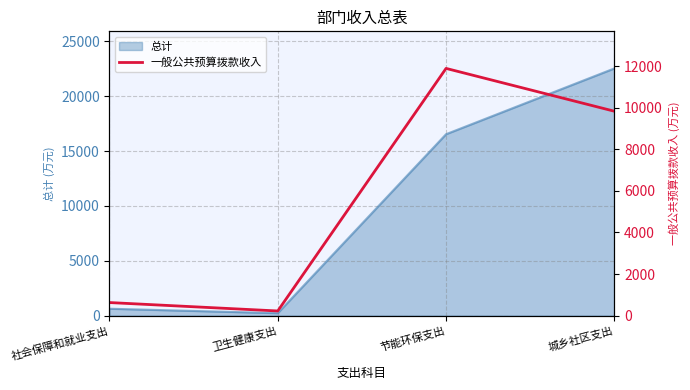

What is the average value?

5643.7